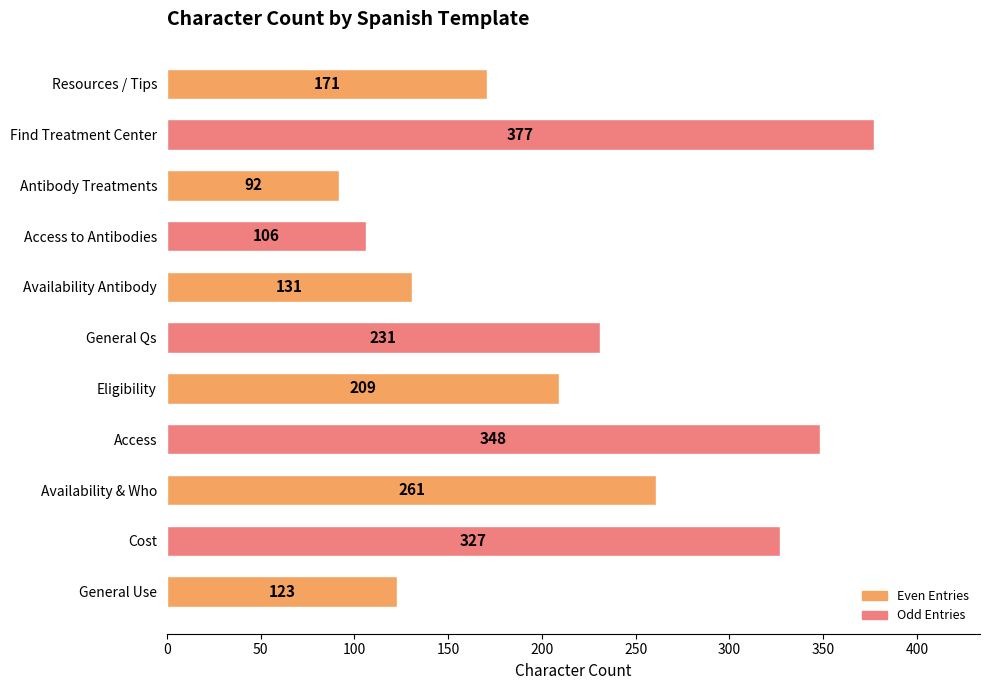

How many bars are there in total?

11